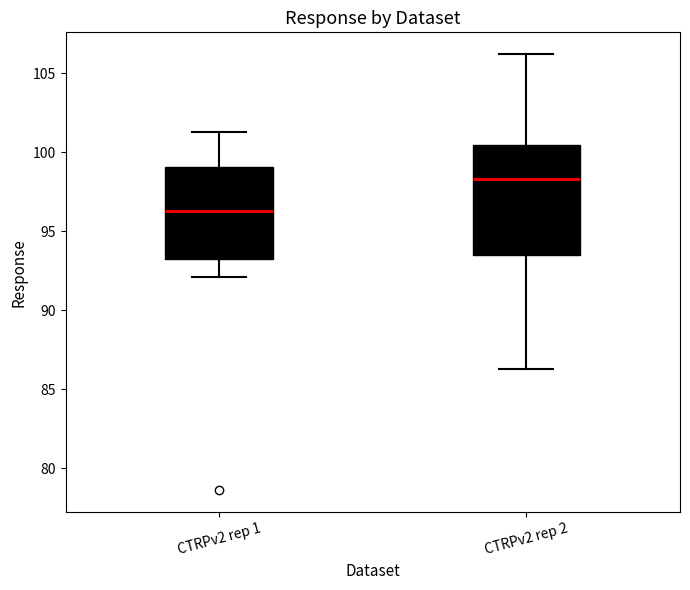

Comparing the boxes themselves (not the whiskers), which one is the tallest?

CTRPv2 rep 2